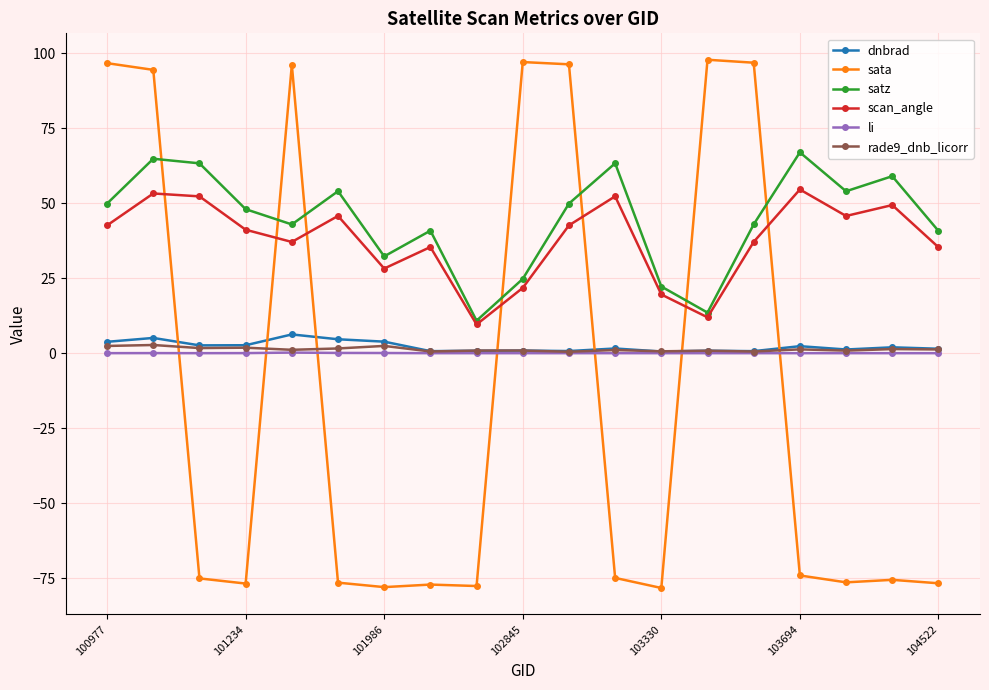

How many times do sata and dnbrad cross each other?

7